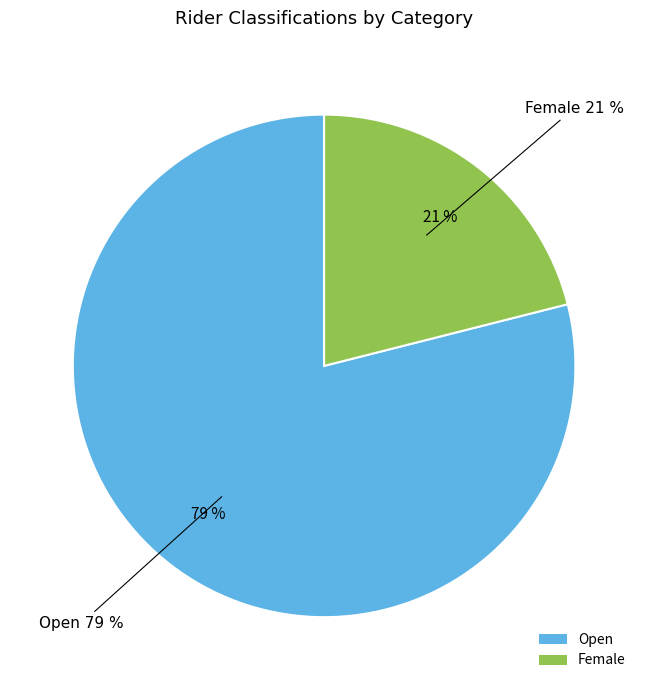

What is the majority slice?

Open